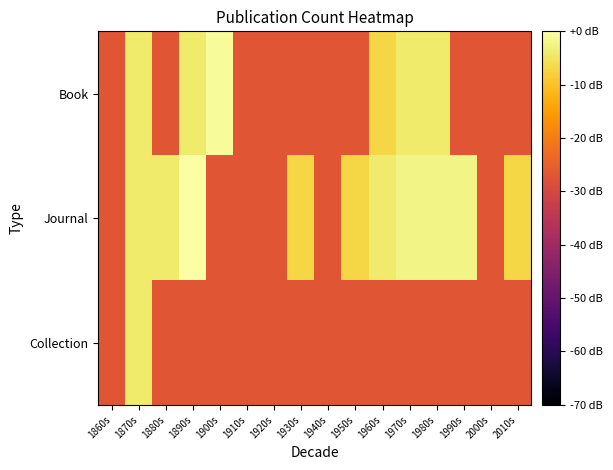

Rank the series by their average value, from lowest to highest.

Collection, Book, Journal